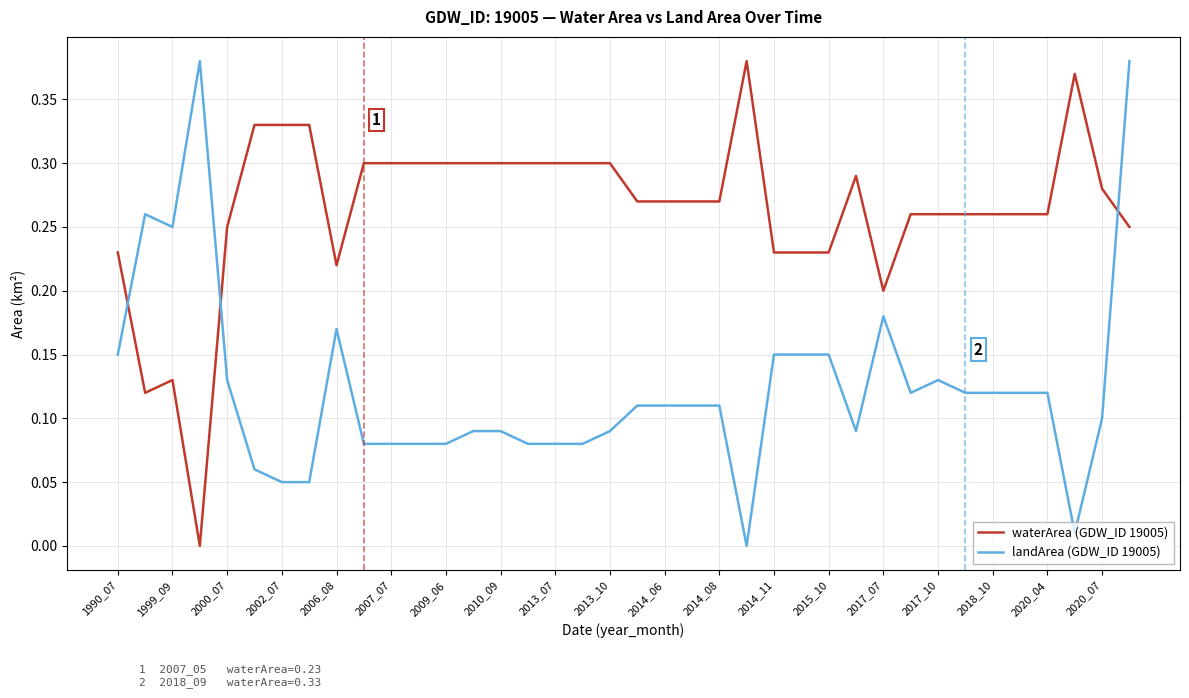

What is the sum of all landArea (GDW_ID 19005) values?

4.7